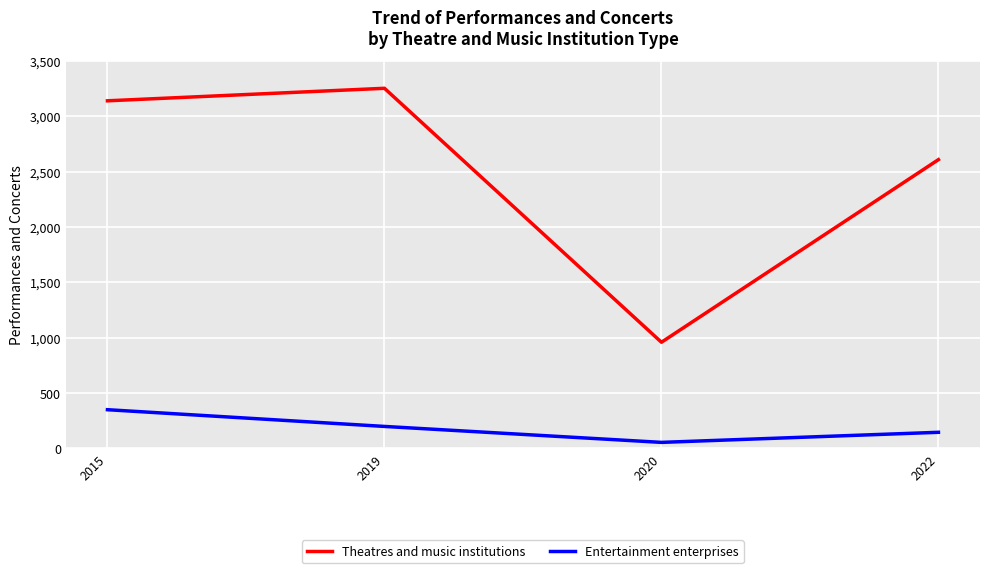

Where does the Entertainment enterprises series first go above 199?

2015